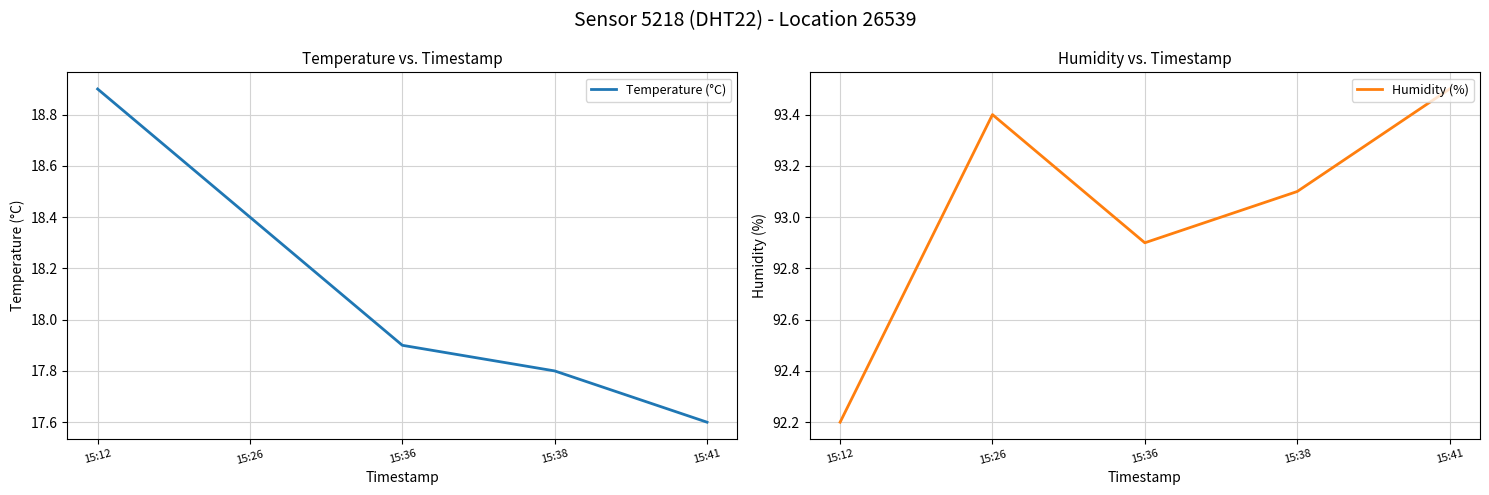

Is this an area chart (filled region under the line)?

No